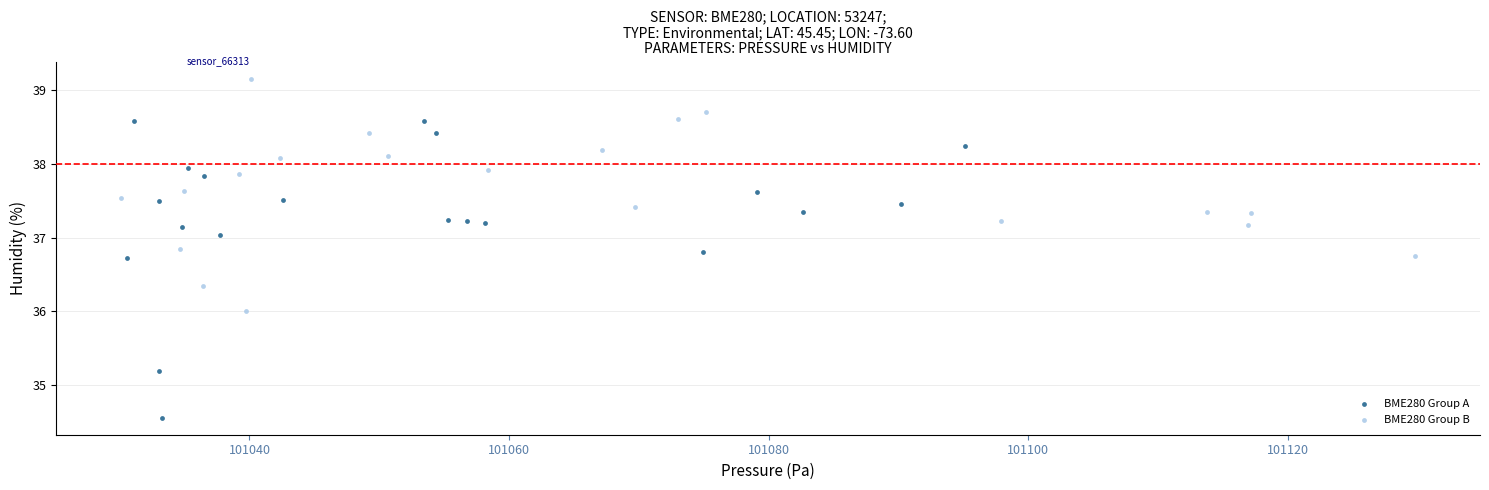

Which series contains the highest Y value?

BME280 Group B